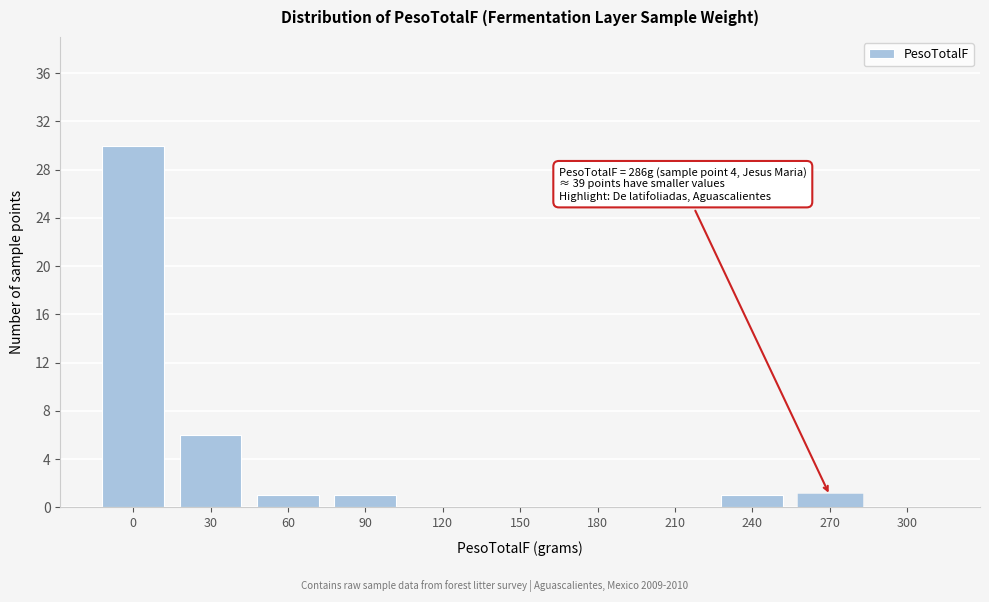

Reading left to right, transcribe all the data shown in this chart.

0=30	30=6	60=1	90=1	120=0	150=0	180=0	210=0	240=1	270=1	300=0